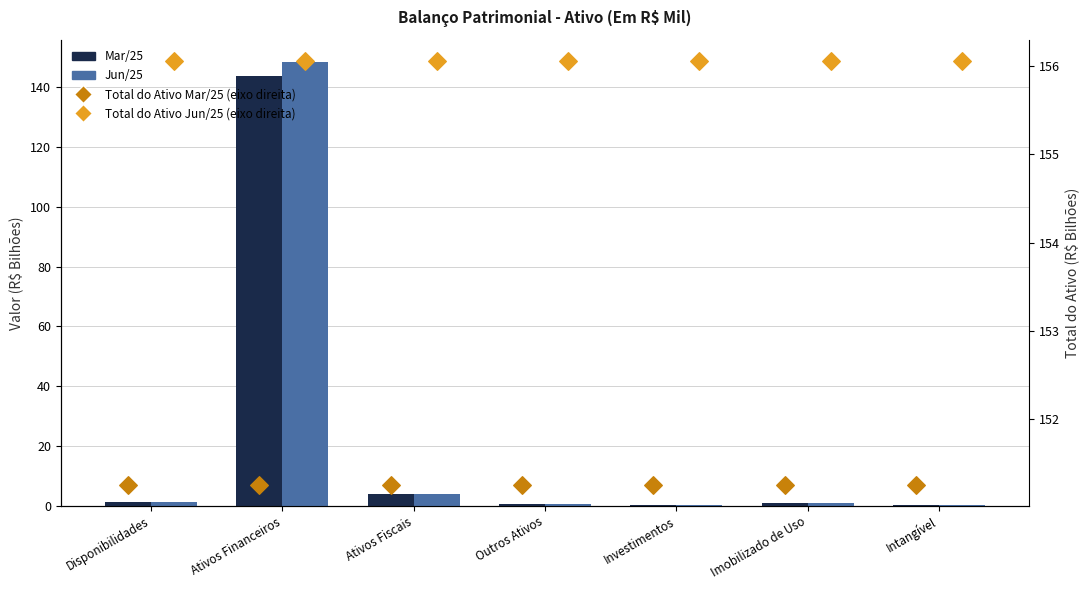

Which series reaches the minimum Y coordinate?

Jun/25